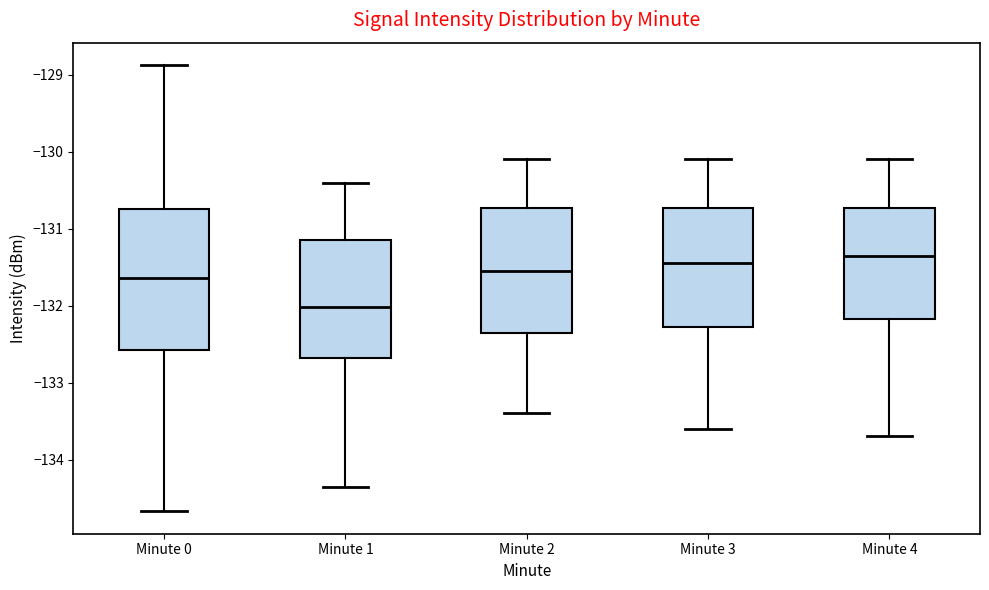

Where is the lower edge of the box for Minute 3 on the y-axis? The values are not printed on the chart, so give them approximately, as read against the axis.

-132.3